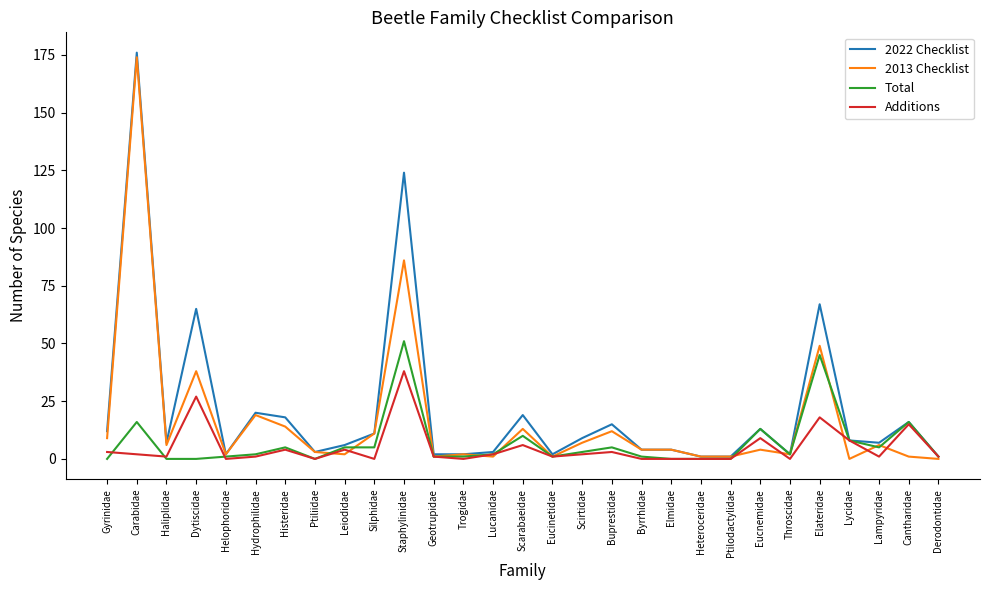

The value of Additions at Dytiscidae is 27. True or false?

True